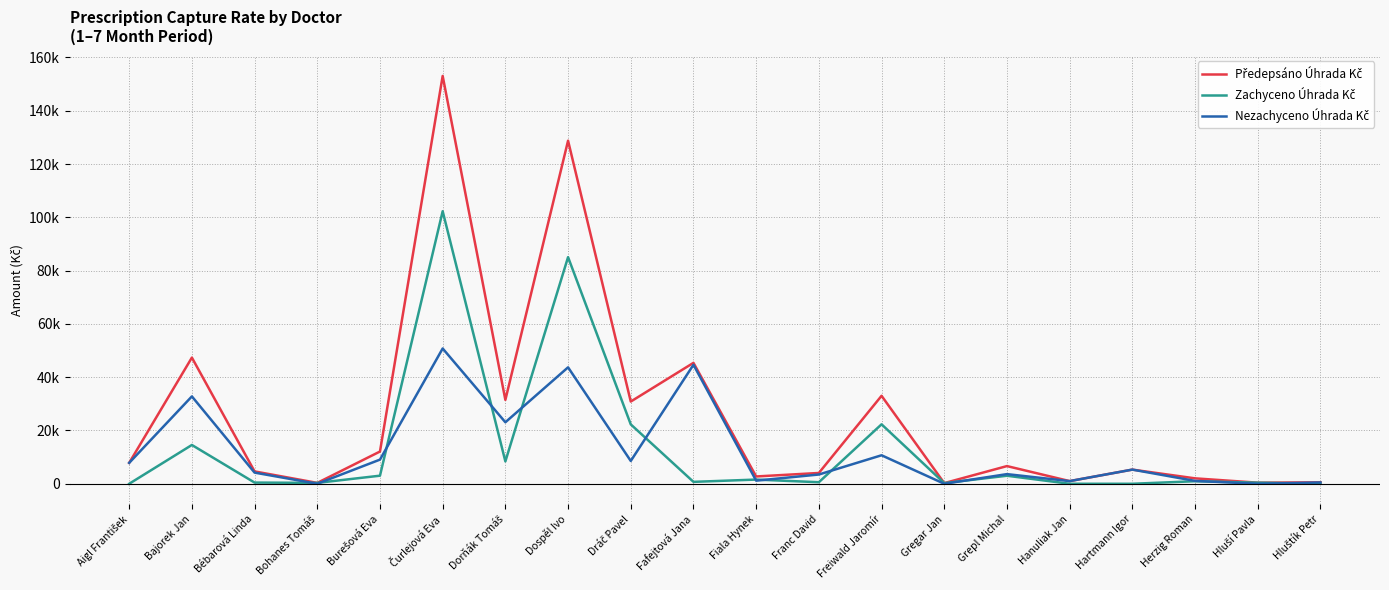

True or false: Předepsáno Úhrada Kč has more than 1 interior local peaks.

True